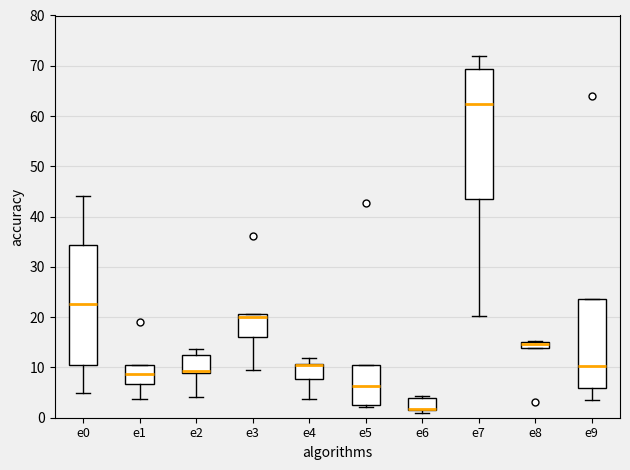

Which box is the tallest, from its lower edge to its upper edge?

e7